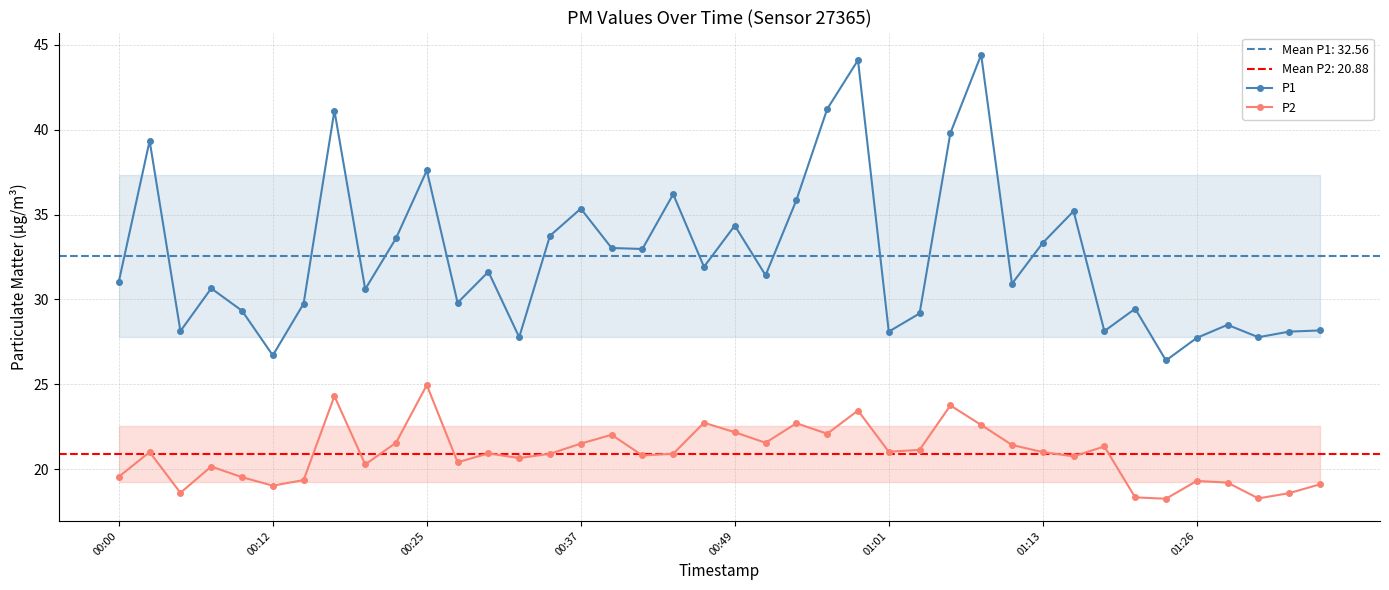

How many interior local valleys does the P2 series have?

12